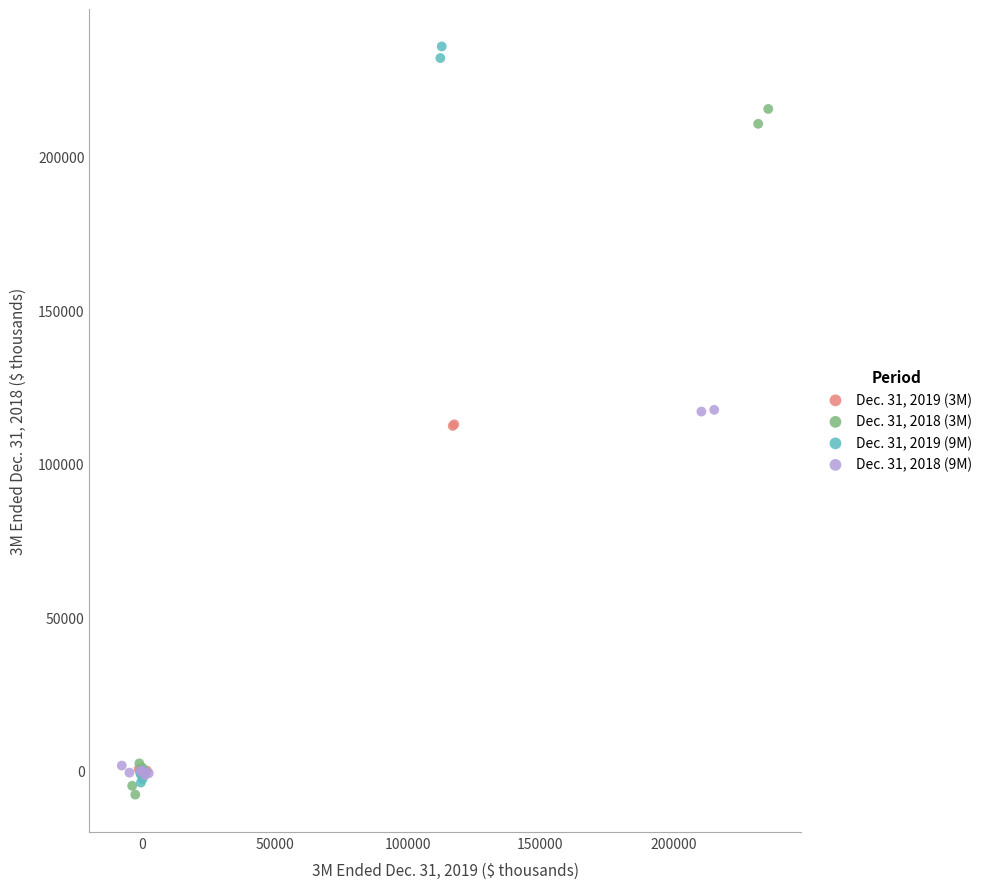

Which series reaches the maximum Y coordinate?

Dec. 31, 2019 (9M)